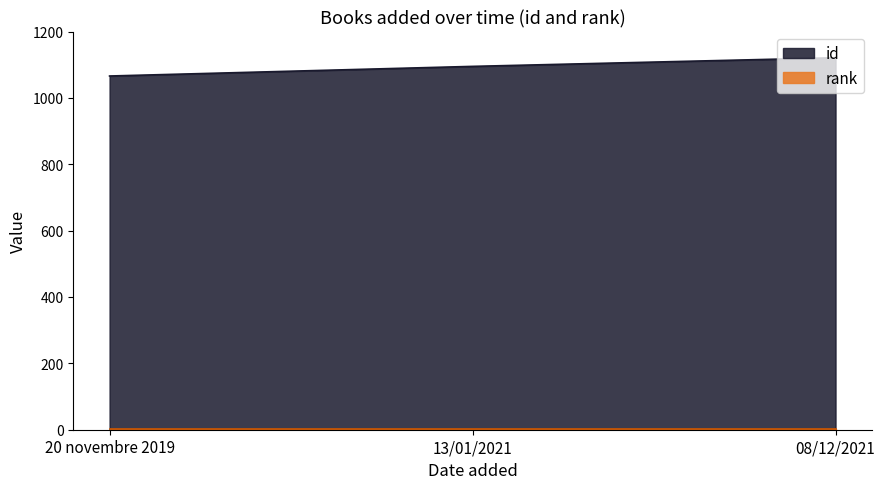

What is the maximum value shown in the chart?

1121